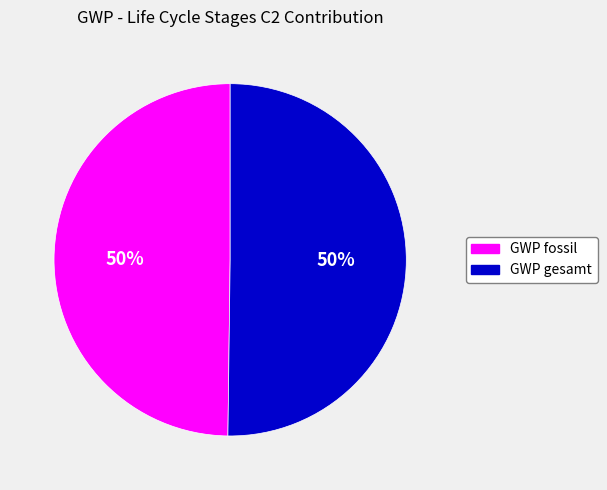

Combined, do GWP gesamt and GWP fossil account for over 50%?

Yes